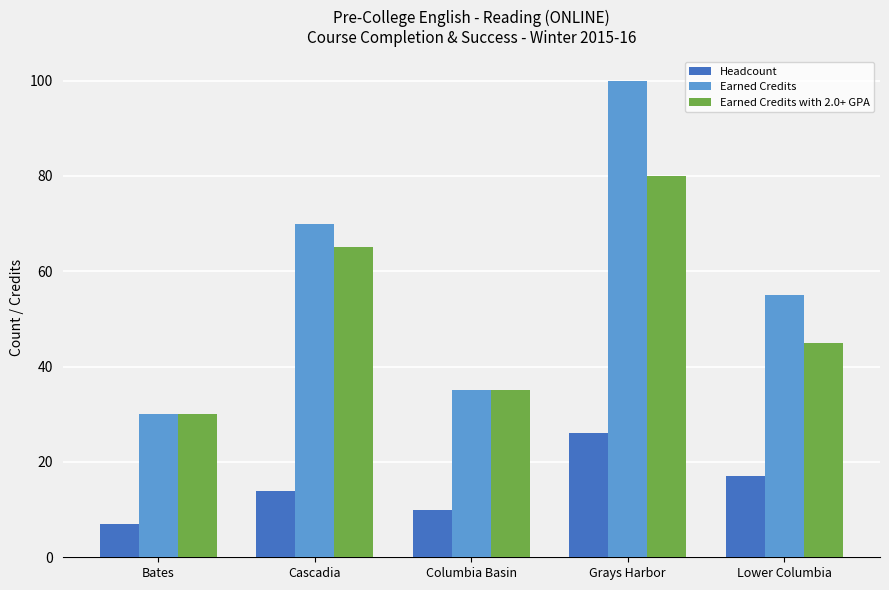

What is the value of the Headcount bar at the 4th from the left?

26